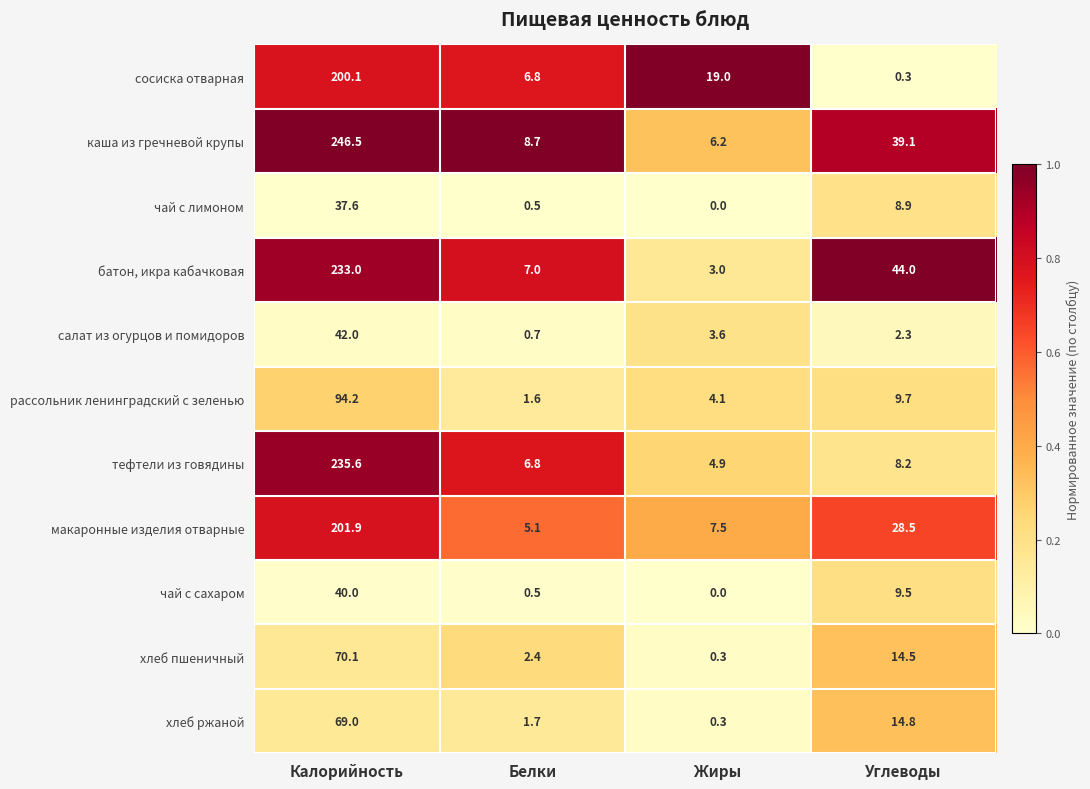

Which series has the largest range (max minus min)?

каша из гречневой крупы